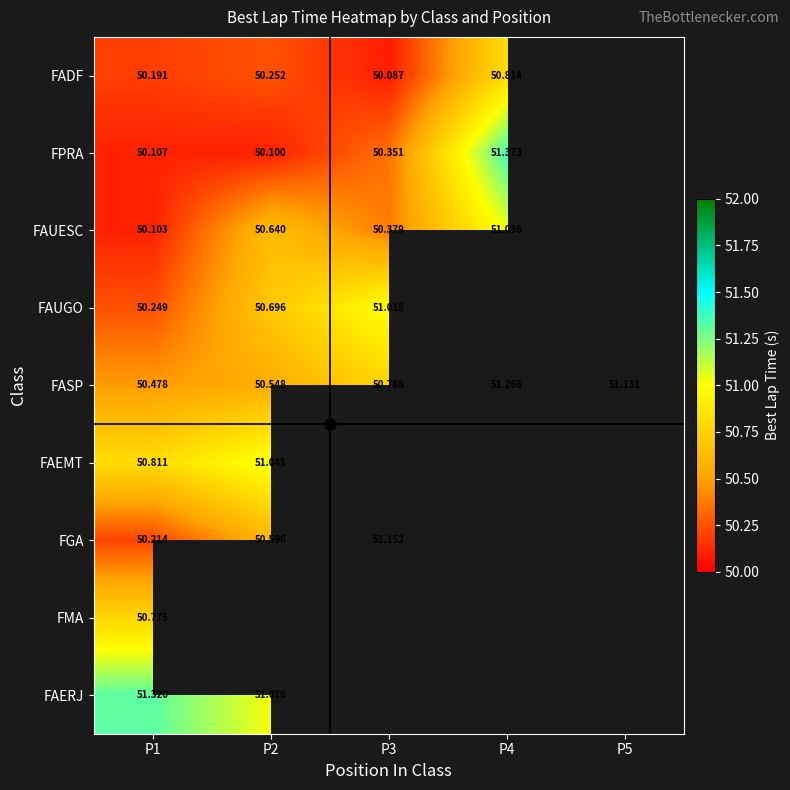

Which category has the lowest value in the FASP series?

P1